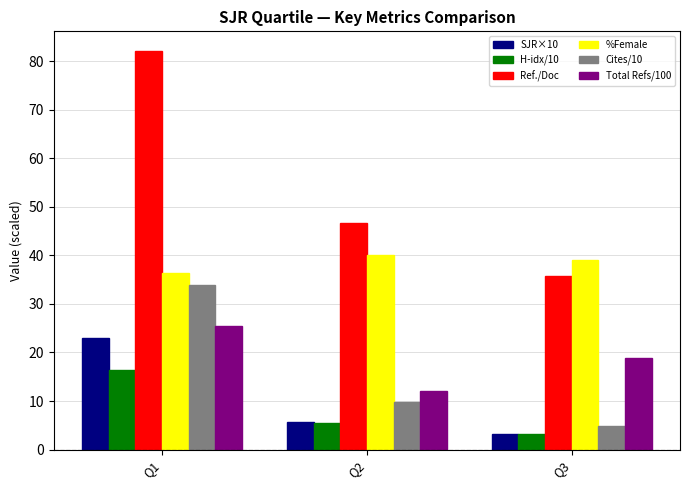

What is the value of the H-idx/10 bar at the 3rd from the left?

3.2